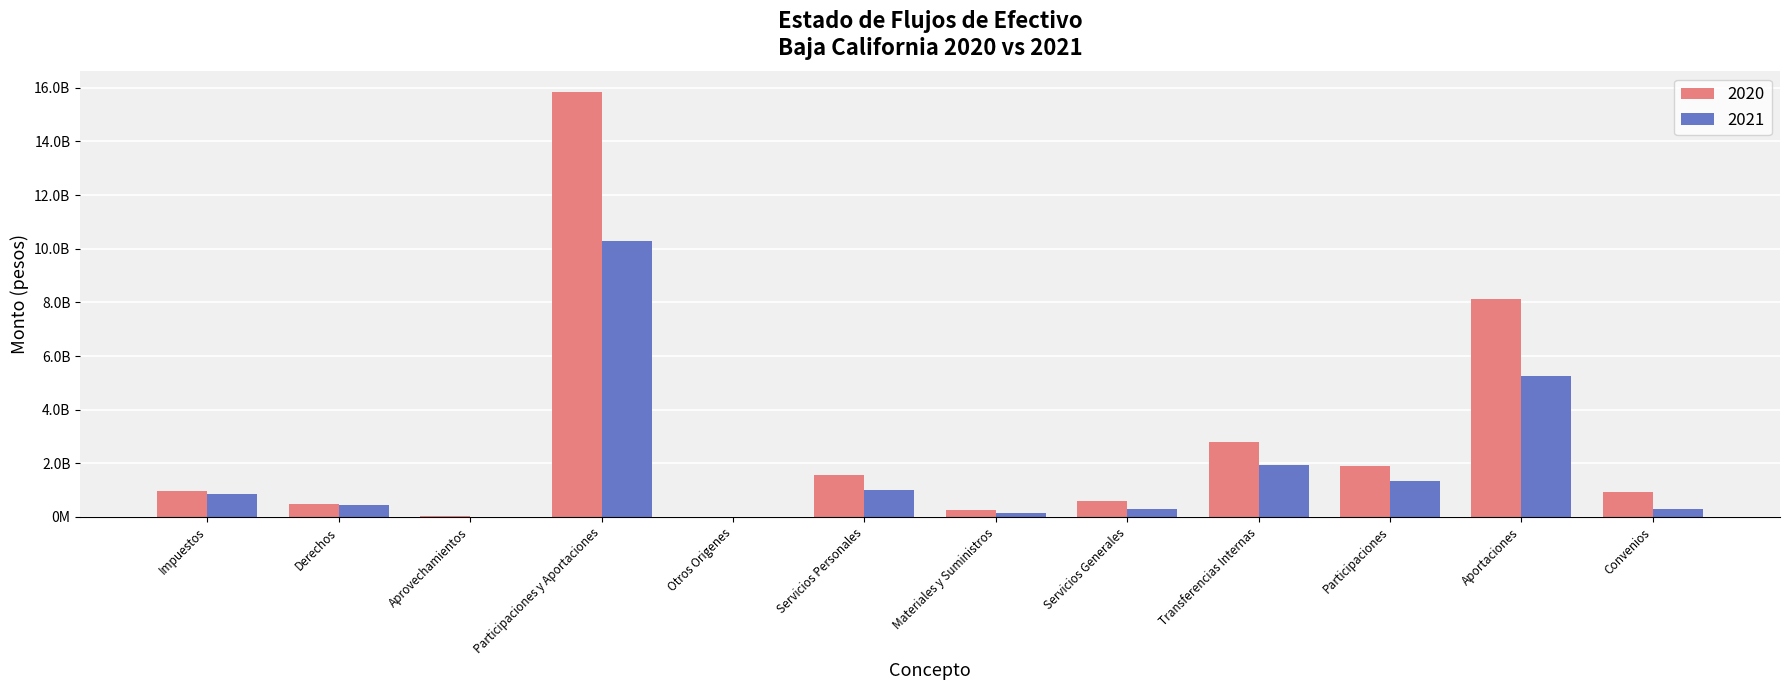

The value of 2021 at Servicios Personales is 684424151. True or false?

False